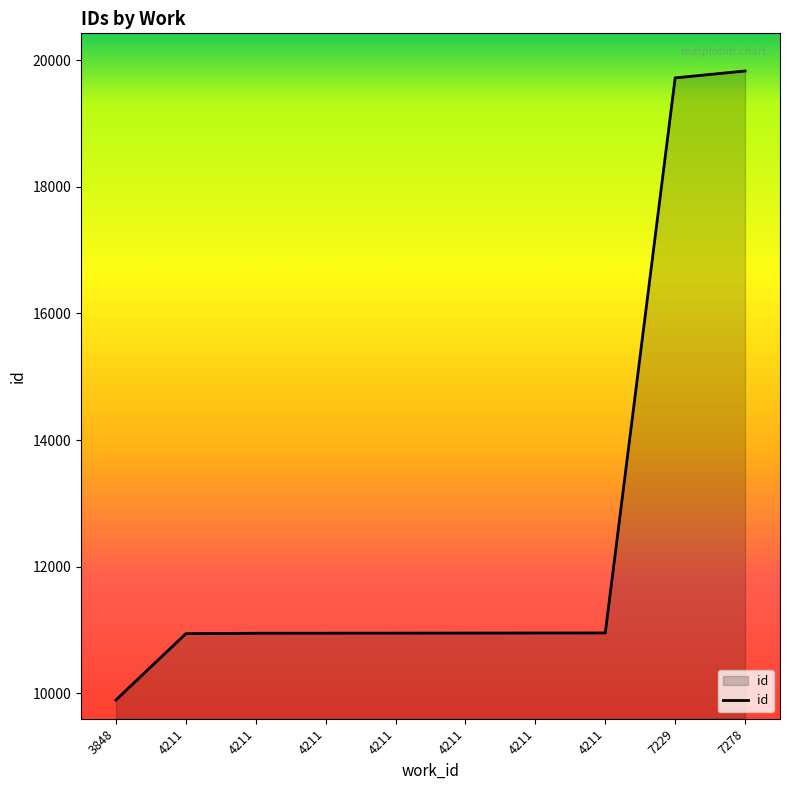

How many lines are shown in the chart?

1